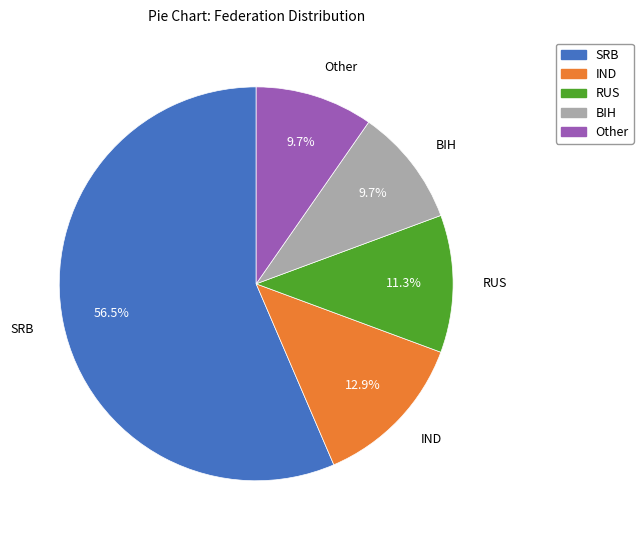

What is the ratio of the value at BIH to the value at RUS?

0.9